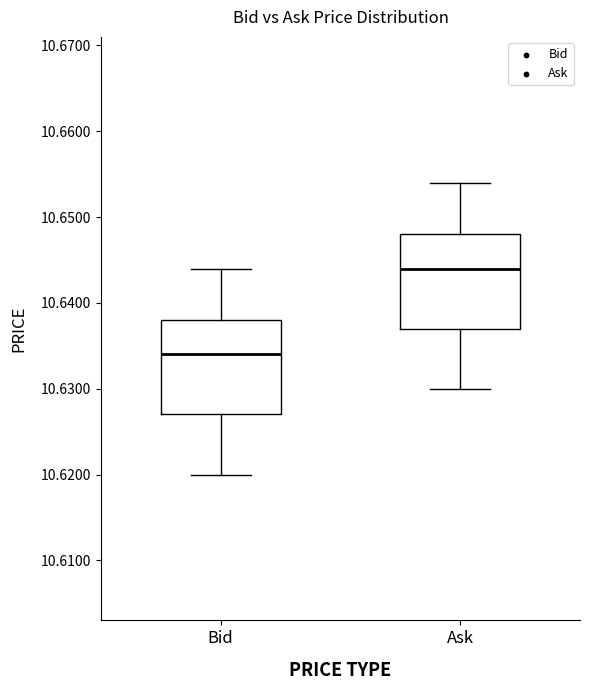

Which box has the highest median line?

Ask